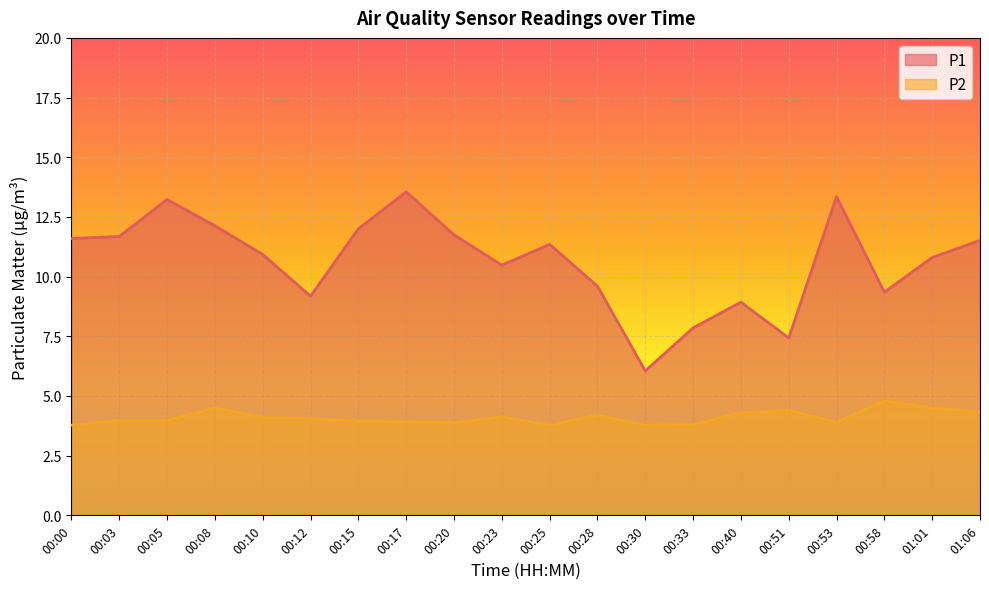

What is the highest value of the P1 series?

13.6